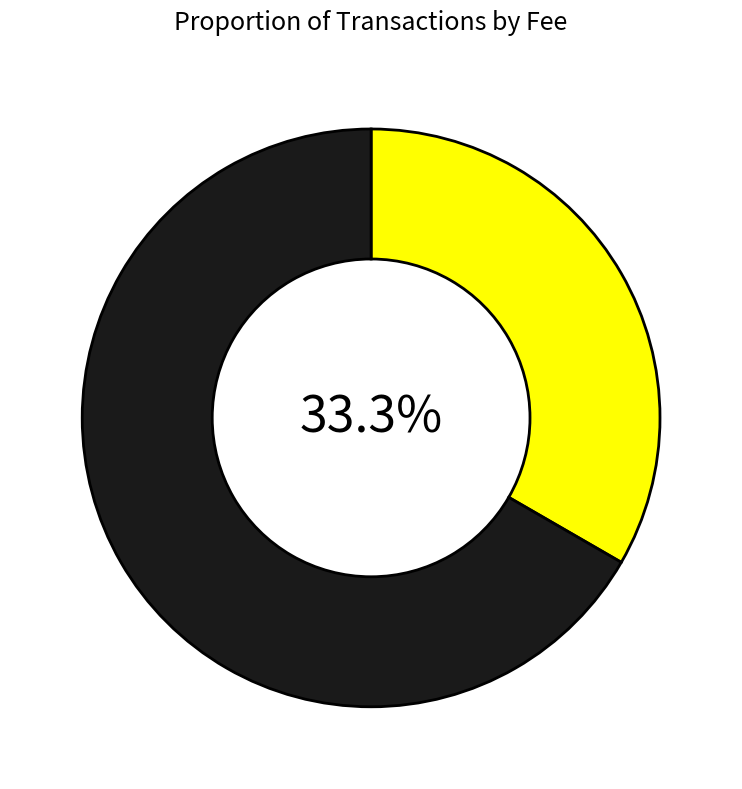

Is there any slice that represents more than half of the pie?

Yes